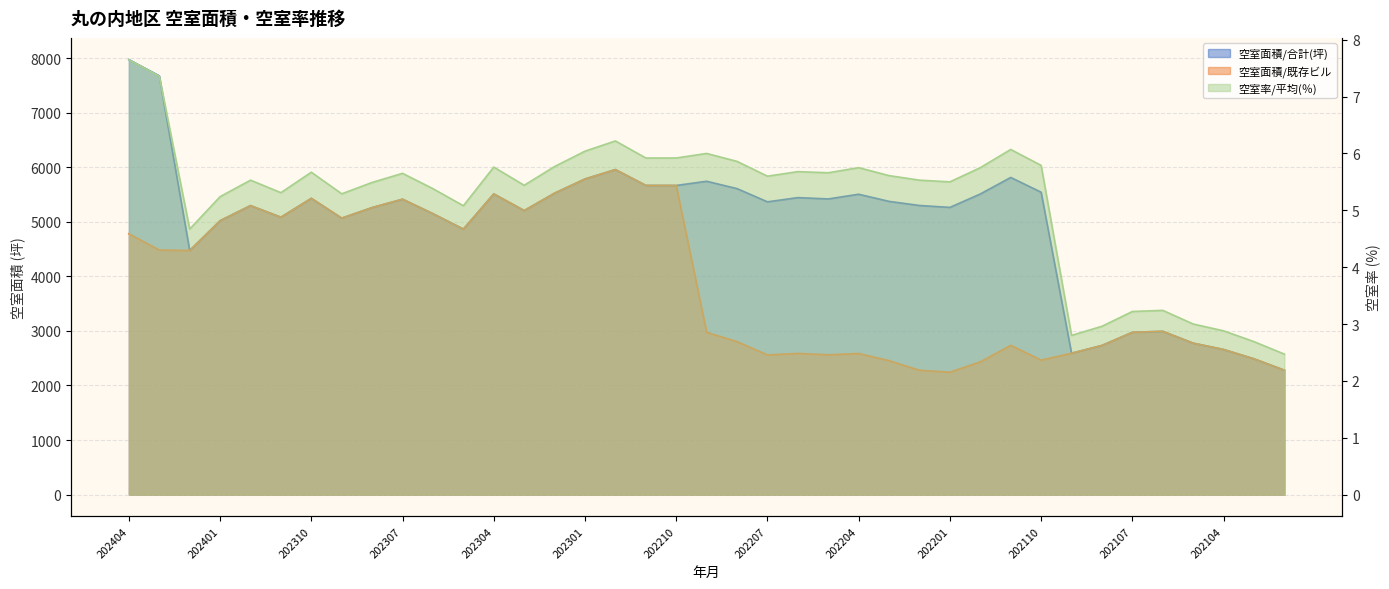

In 空室率/平均(％), how many points are higher than both neighbors (excluding endpoints)?

10